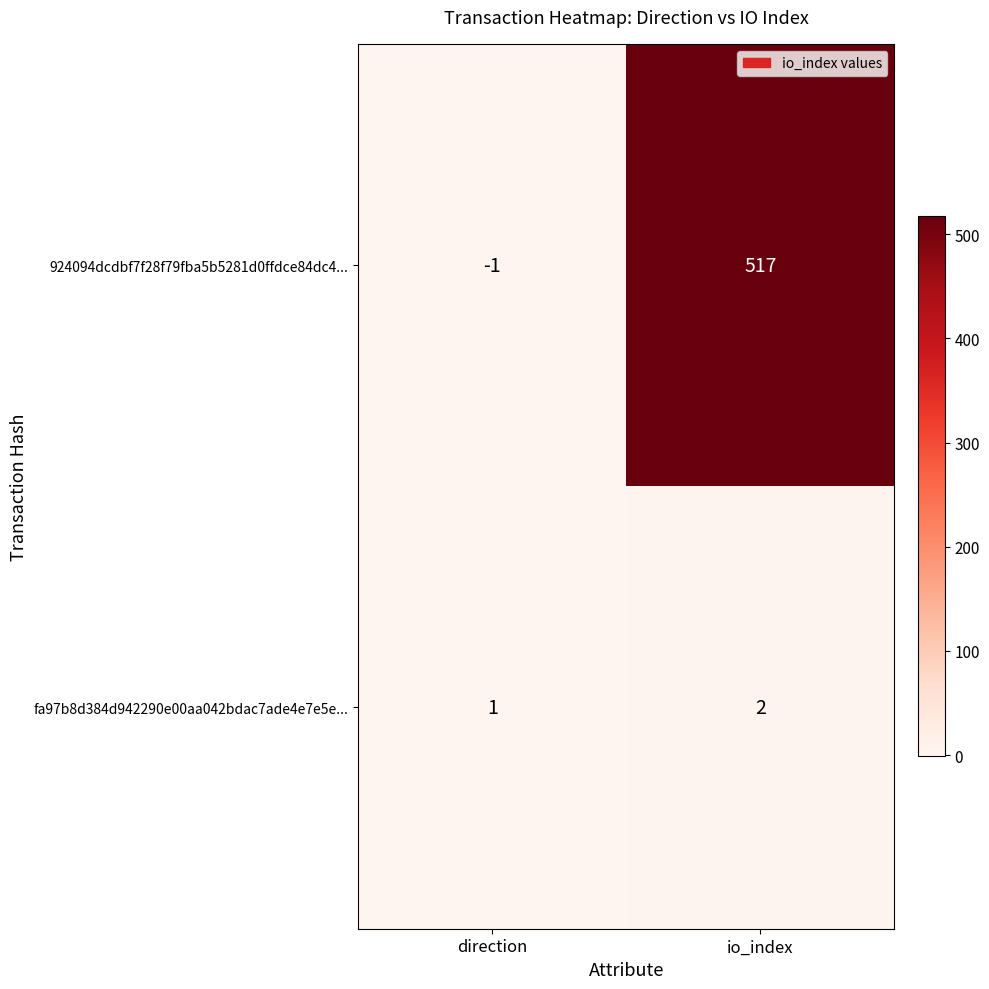

Which label corresponds to the largest value in the chart?

io_index